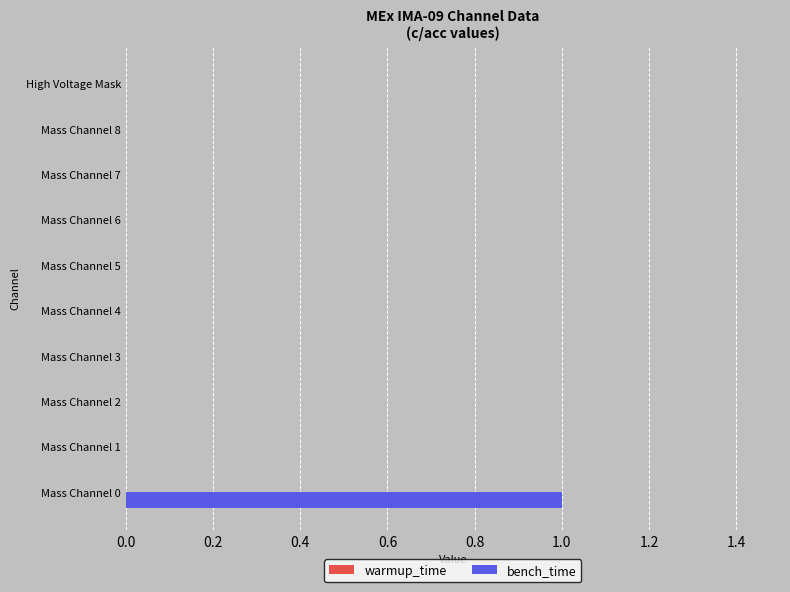

Which has a higher value, Mass Channel 0 or Mass Channel 4?

Mass Channel 0